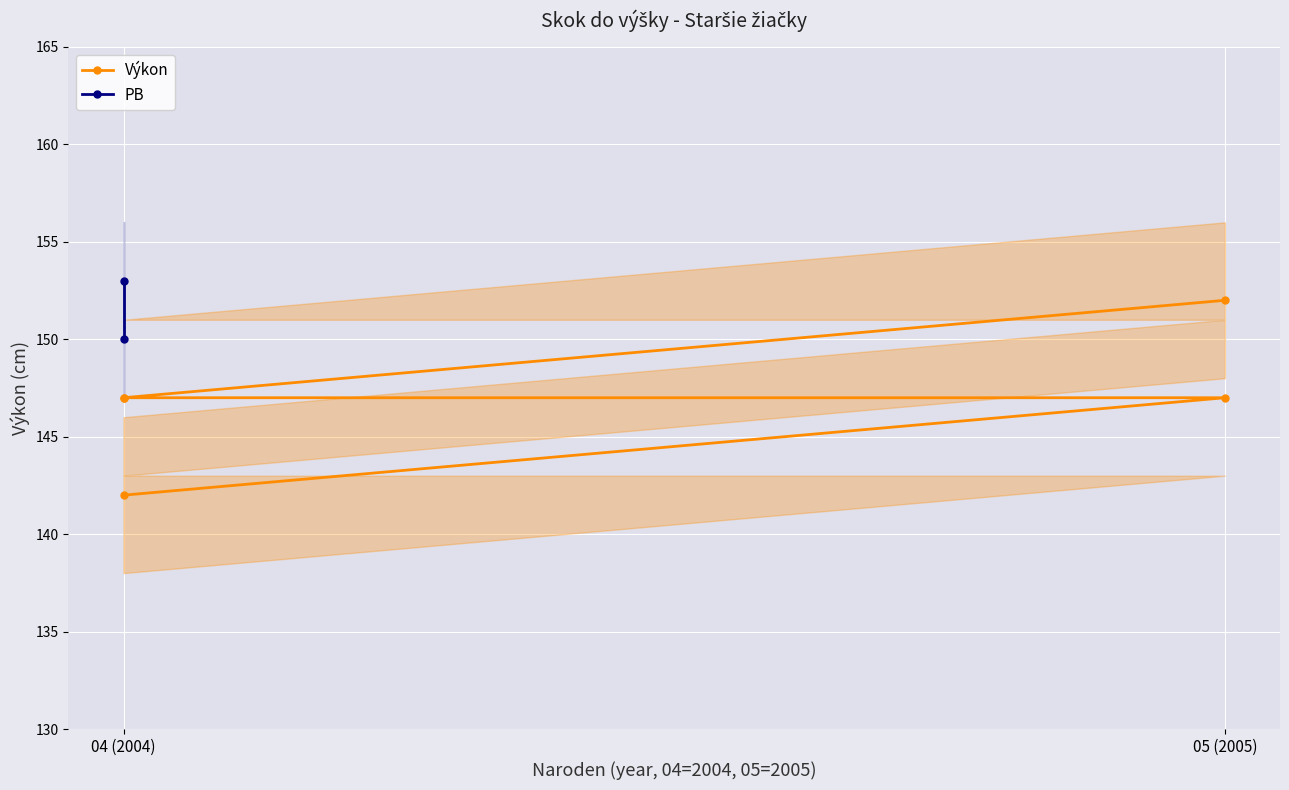

What is the difference between the second highest and minimum values?

5